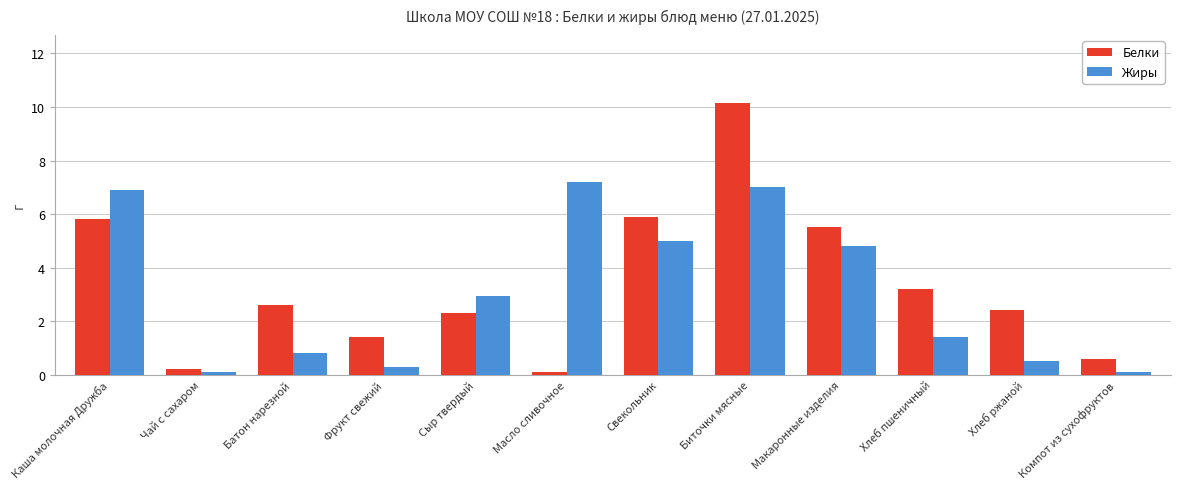

What is the minimum value for Жиры?

0.1